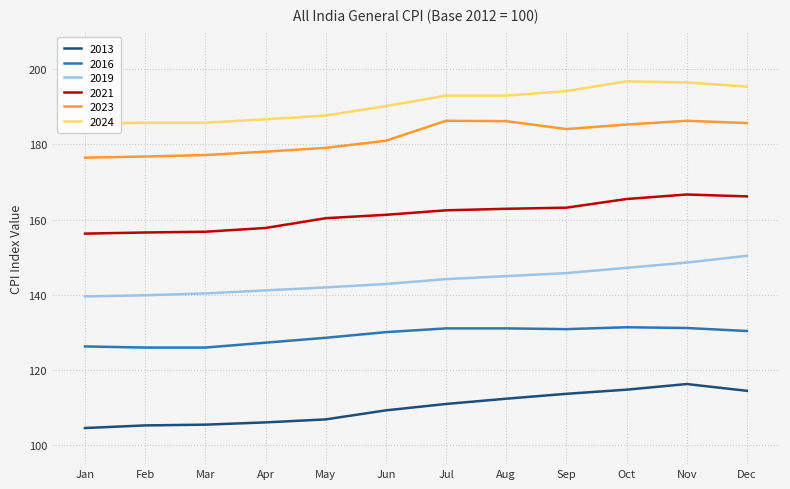

At how many categories does at least one series exceed 167?

12